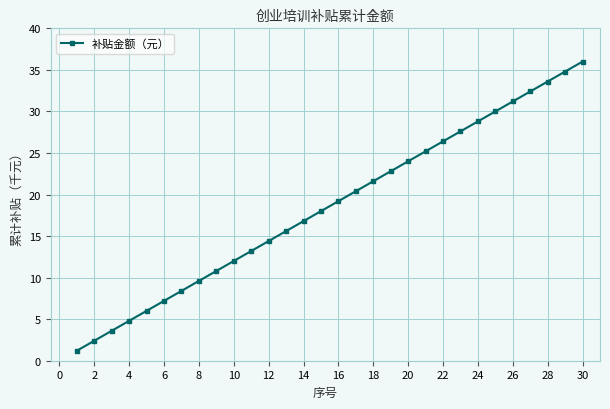

What is the minimum value shown in the chart?

1.2